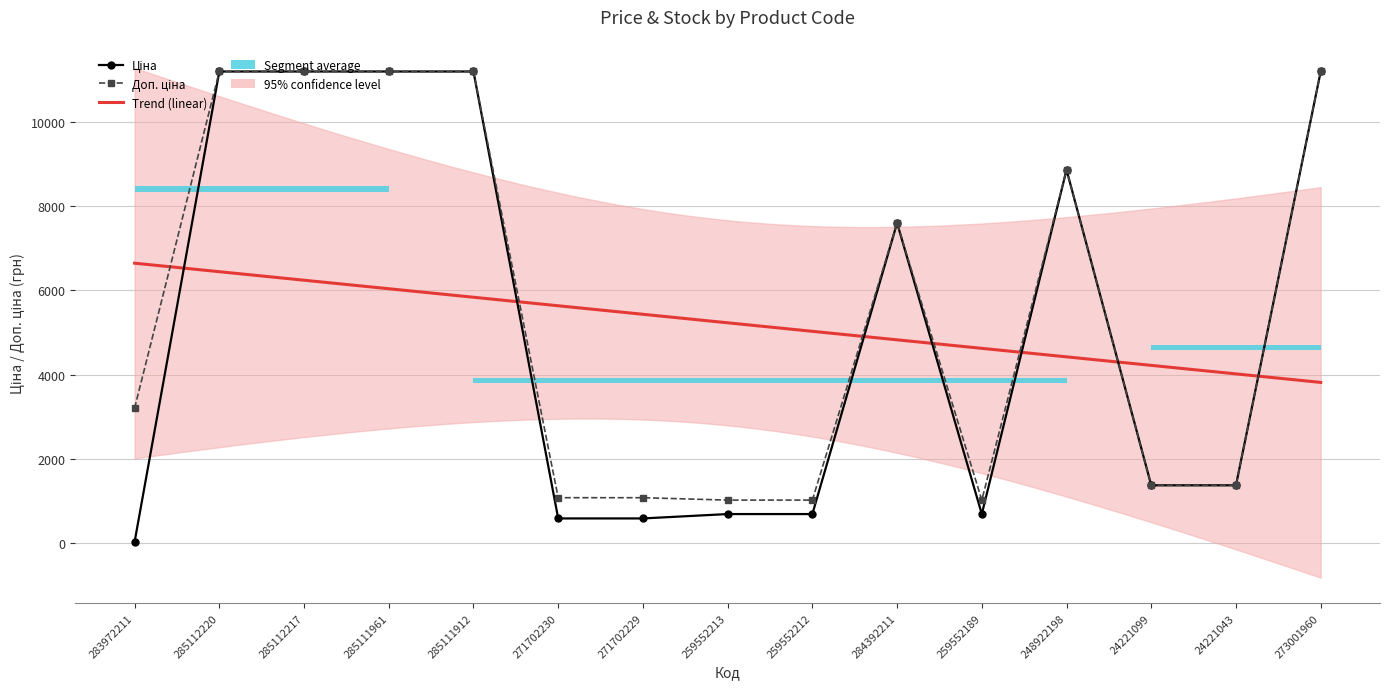

What is the difference between the Ціна values at 285112217 and 24221099?

9812.7